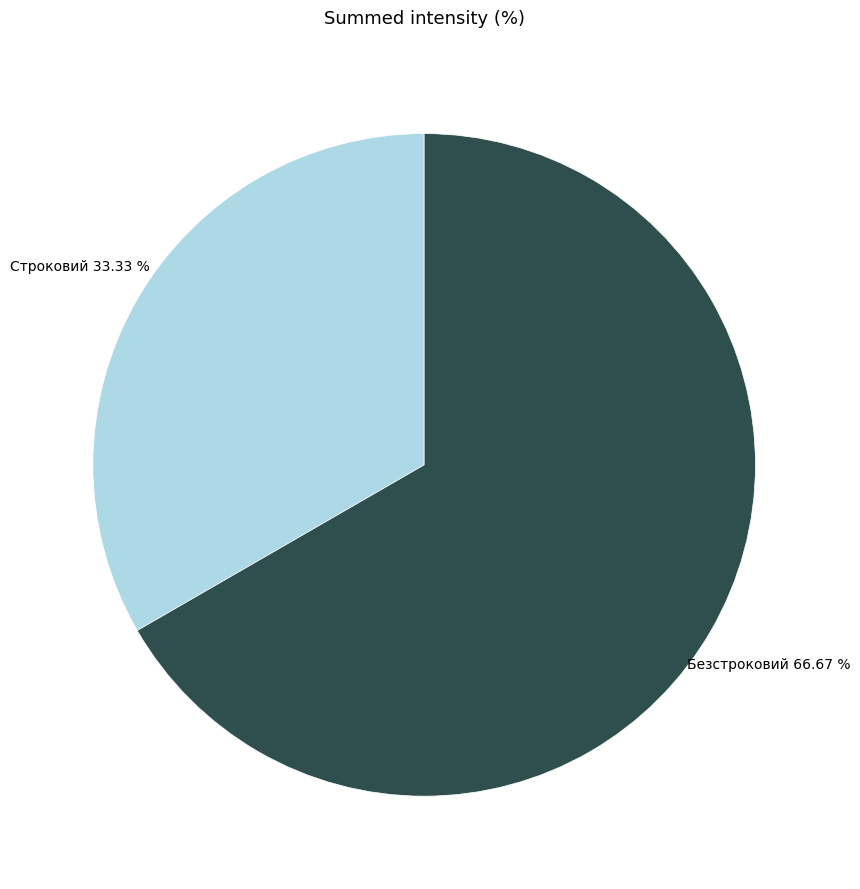

To the nearest percent, what is the difference between the Безстроковий and Строковий slice percentages?

33%